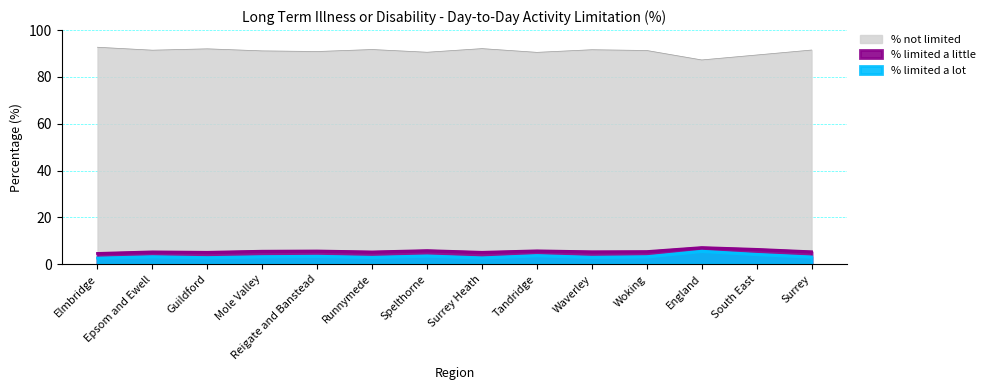

Reading right to left, list all the values displayed in this chart.

% not limited: Surrey=91.5	South East=89.4	England=87.3	Woking=91.3	Waverley=91.6	Tandridge=90.5	Surrey Heath=92.1	Spelthorne=90.5	Runnymede=91.7	Reigate and Banstead=90.8	Mole Valley=91.1	Guildford=92.0	Epsom and Ewell=91.4	Elmbridge=92.7
% limited a little: Surrey=5.4	South East=6.4	England=7.1	Woking=5.4	Waverley=5.4	Tandridge=5.7	Surrey Heath=5.1	Spelthorne=5.9	Runnymede=5.3	Reigate and Banstead=5.7	Mole Valley=5.6	Guildford=5.1	Epsom and Ewell=5.3	Elmbridge=4.6
% limited a lot: Surrey=3.2	South East=4.3	England=5.6	Woking=3.3	Waverley=3.0	Tandridge=3.8	Surrey Heath=2.8	Spelthorne=3.6	Runnymede=3.0	Reigate and Banstead=3.5	Mole Valley=3.3	Guildford=2.9	Epsom and Ewell=3.3	Elmbridge=2.7